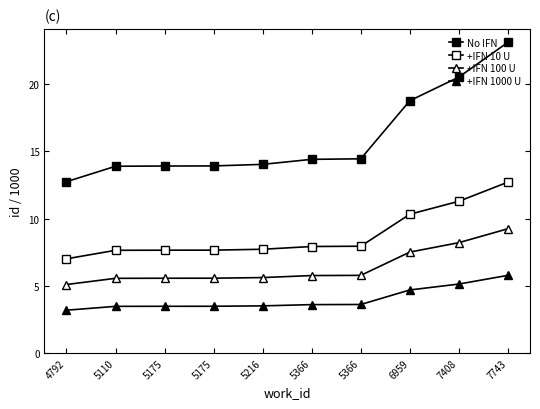

What is the approximate value of No IFN at 5366?

14.4